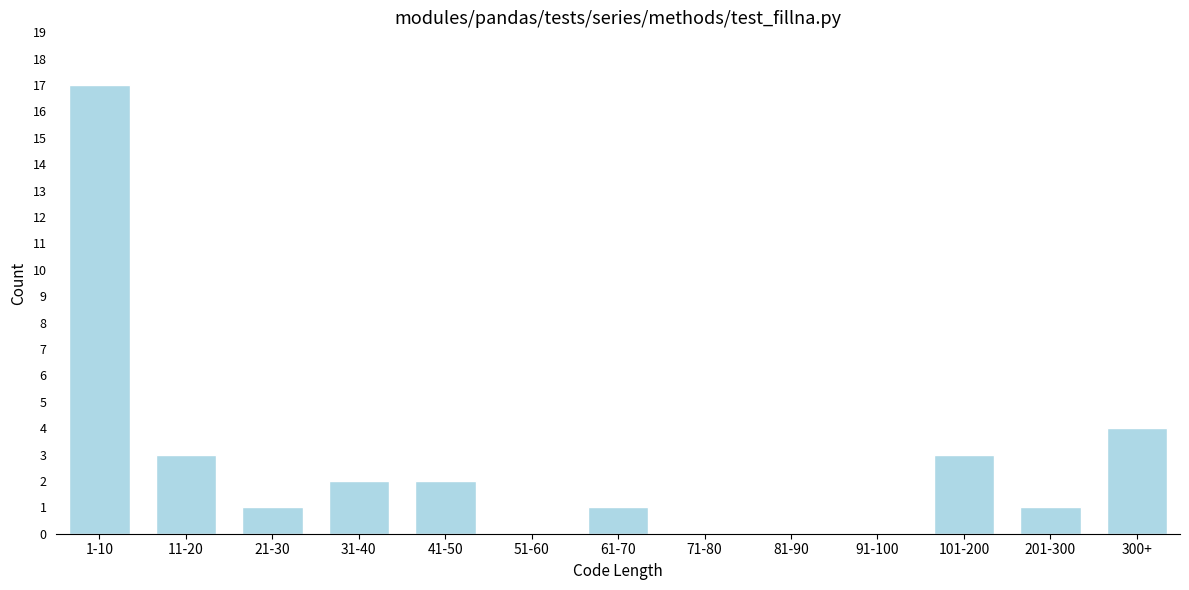

Reading right to left, transcribe all the data shown in this chart.

300+=4	201-300=1	101-200=3	91-100=0	81-90=0	71-80=0	61-70=1	51-60=0	41-50=2	31-40=2	21-30=1	11-20=3	1-10=17